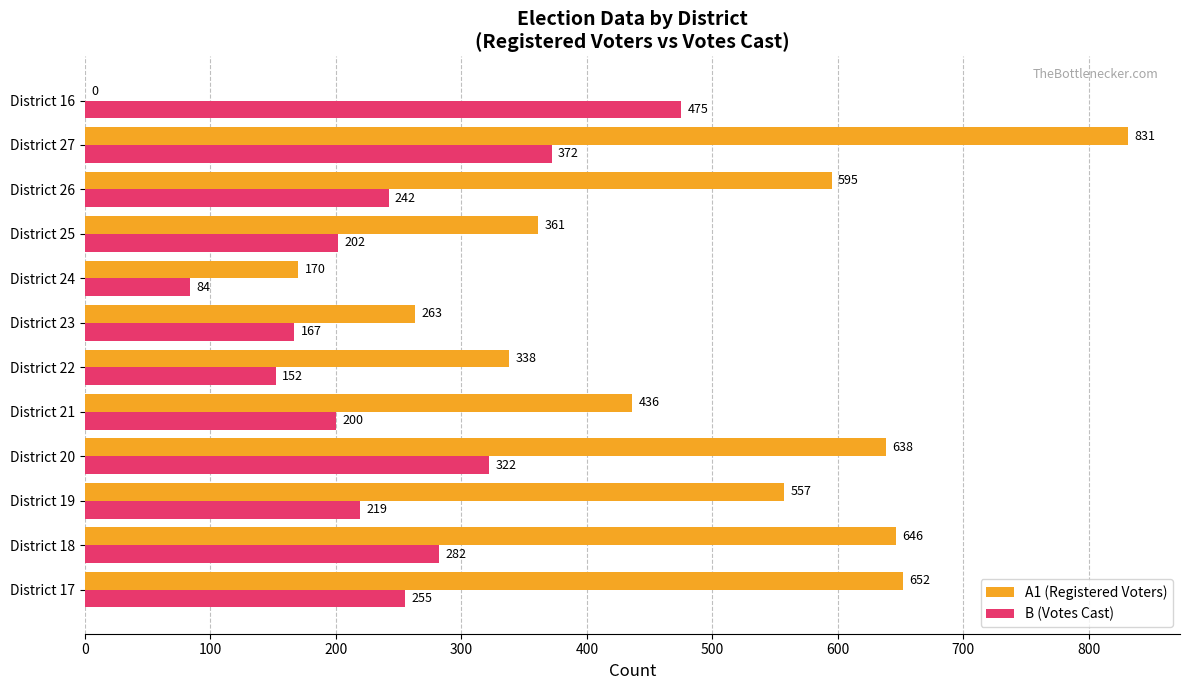

Which series has the largest total across all categories?

A1 (Registered Voters)